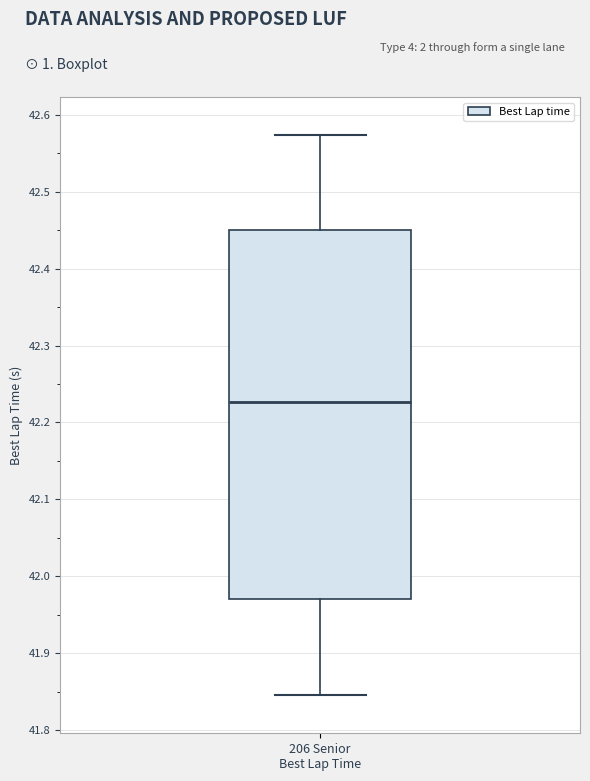

Read this box plot against the y-axis: the position of the median line, the range covered by the box, and the ends of both whiskers. The values are not printed on the chart, so give them approximately, as read against the axis.

median 42.23, box 41.97 to 42.45, whiskers 41.85 to 42.57